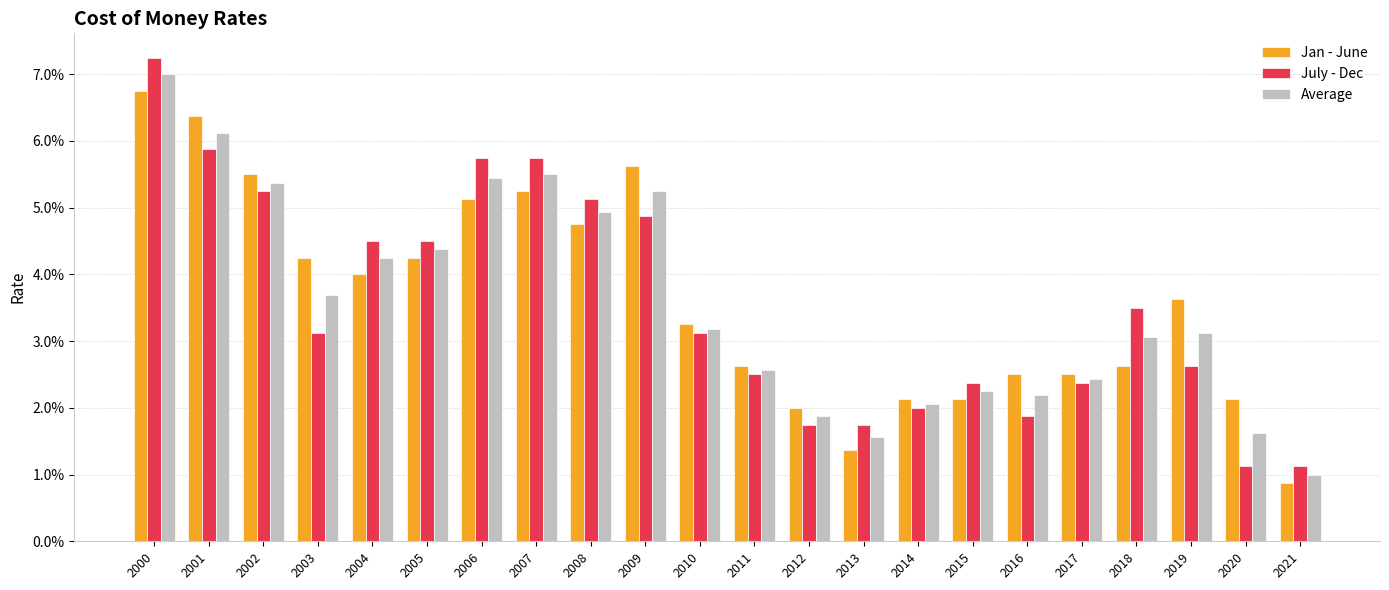

Are the bars grouped side by side (vs. stacked)?

Yes